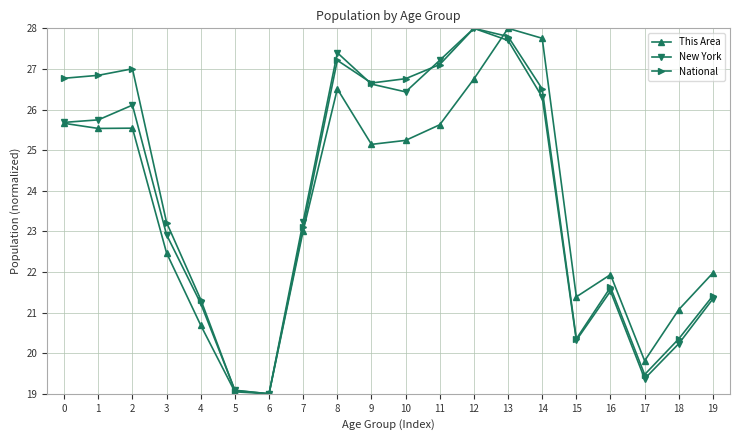

What is the difference between the maximum and minimum values in the This Area series?

9.0